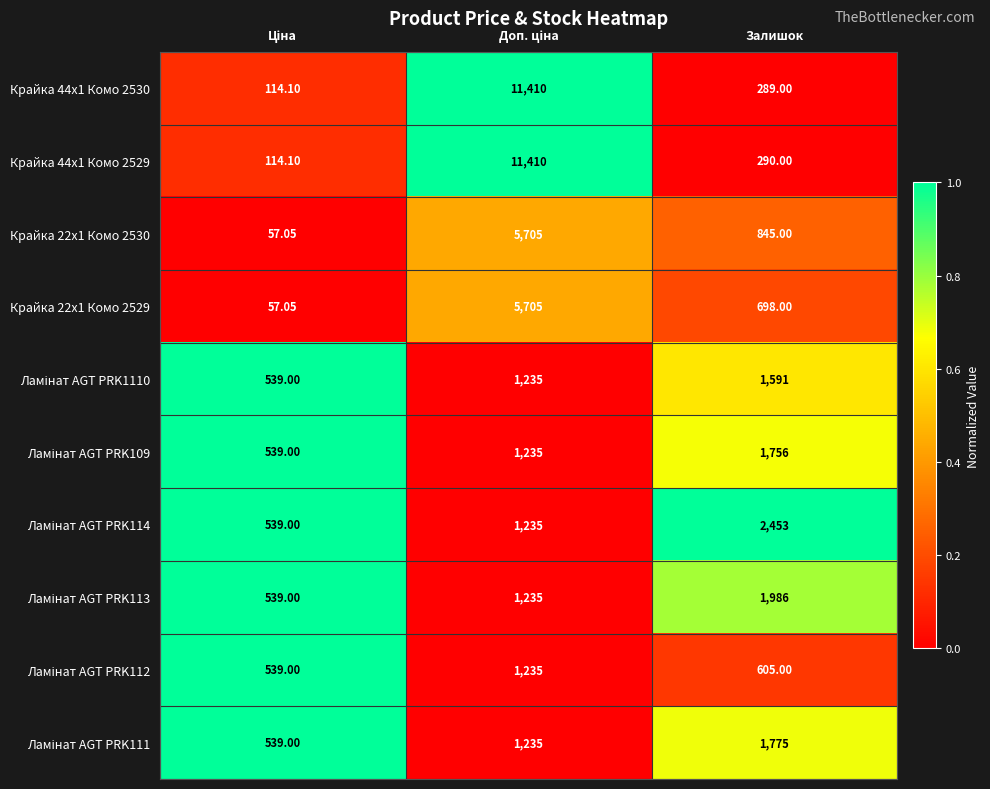

At which label is Крайка 44x1 Комо 2529 closest to 5762?

Залишок